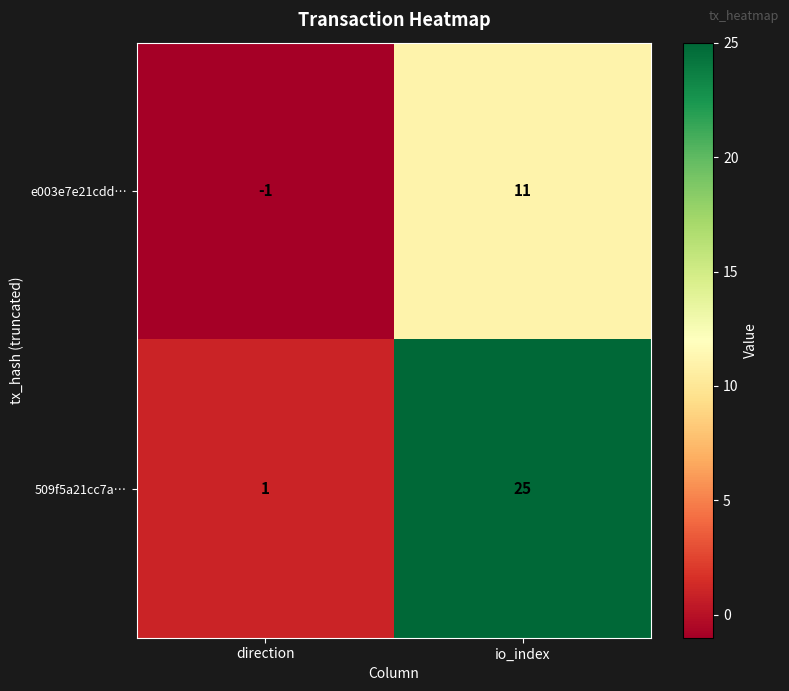

Reading left to right, what are all the values shown in this chart?

e003e7e21cdd…: -1	11
509f5a21cc7a…: 1	25